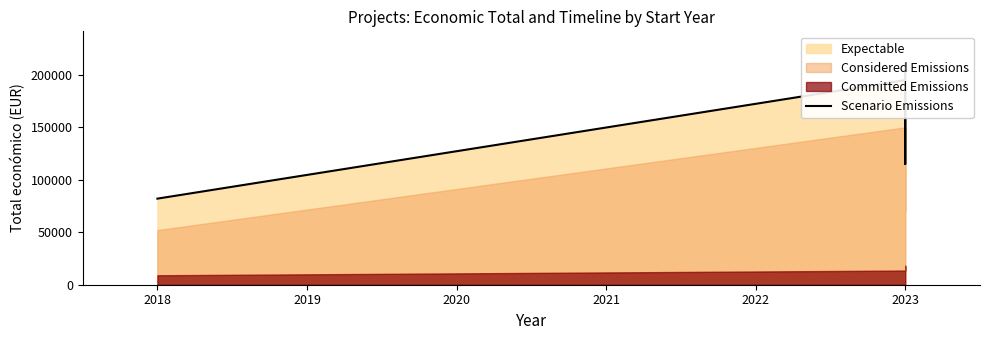

The value at 2023 is 115163. True or false?

False